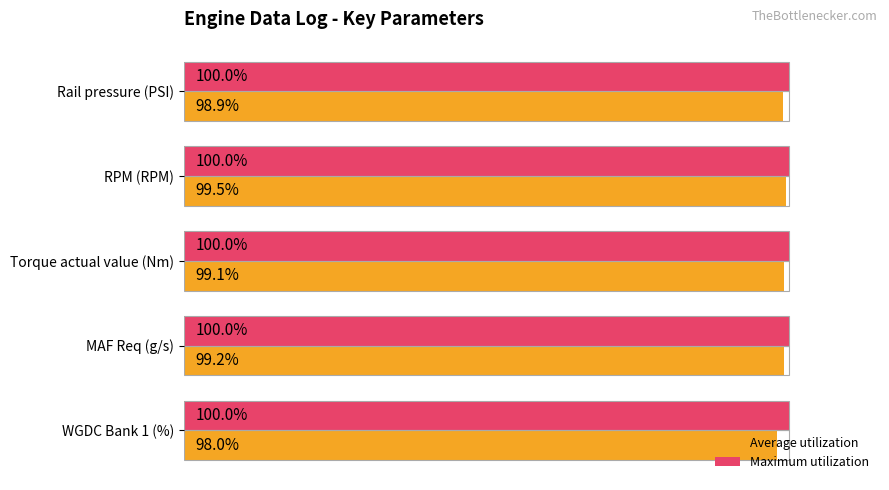

At which label does Average utilization reach its minimum?

WGDC Bank 1 (%)